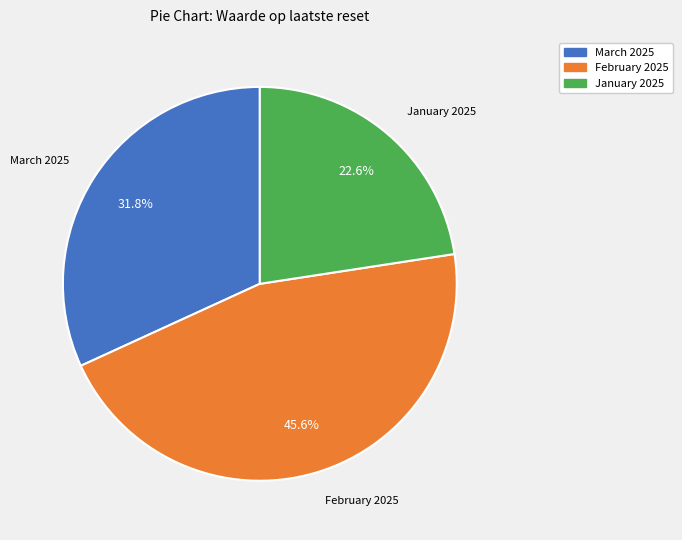

Rank the categories by value from highest to lowest.

February 2025, March 2025, January 2025